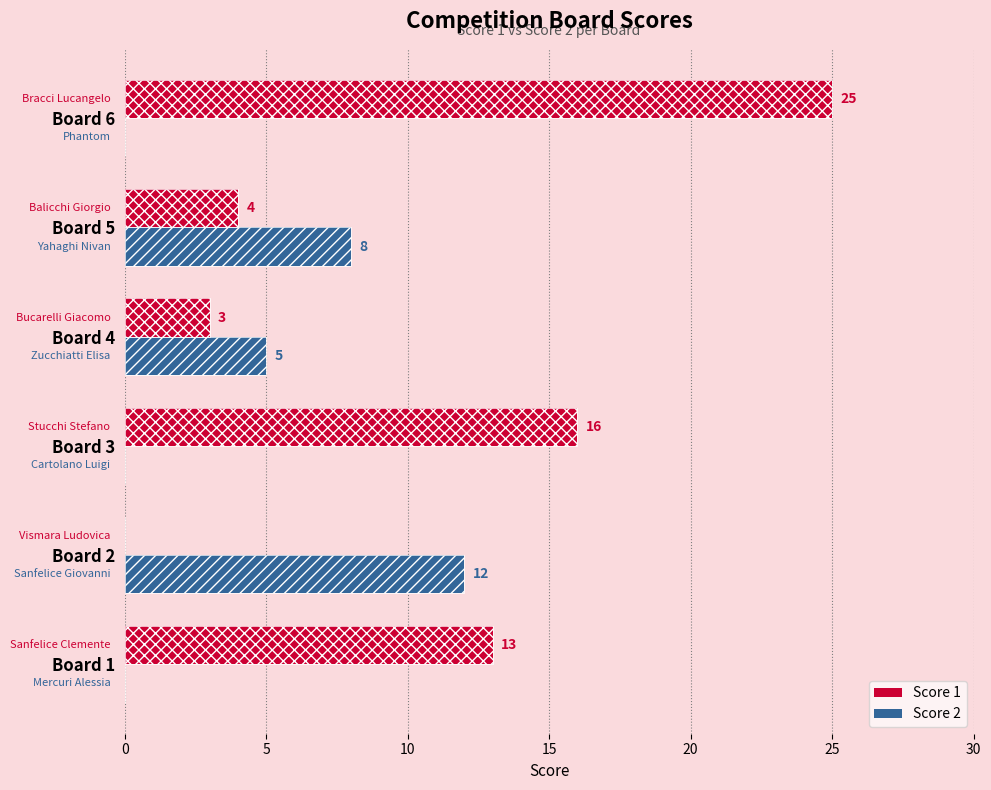

What is the total value across all series at Board 6?

25